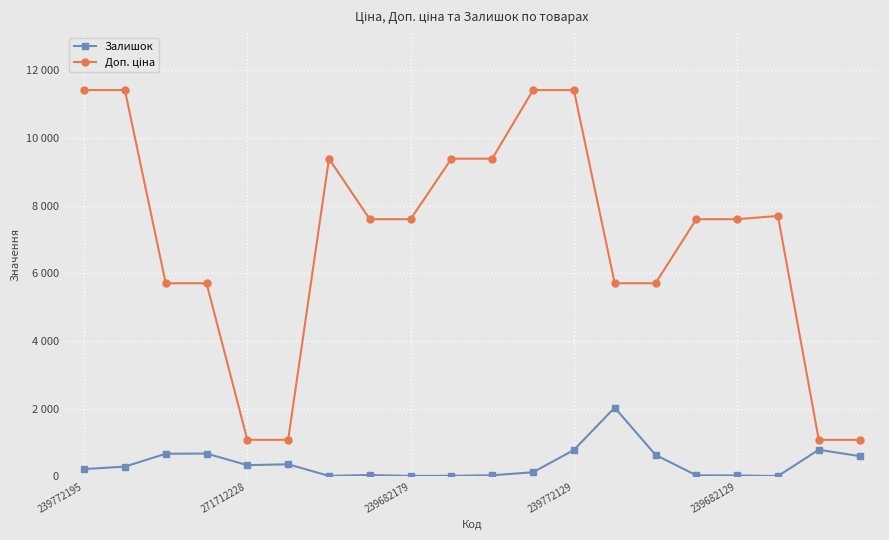

Does the chart have visible grid lines?

Yes